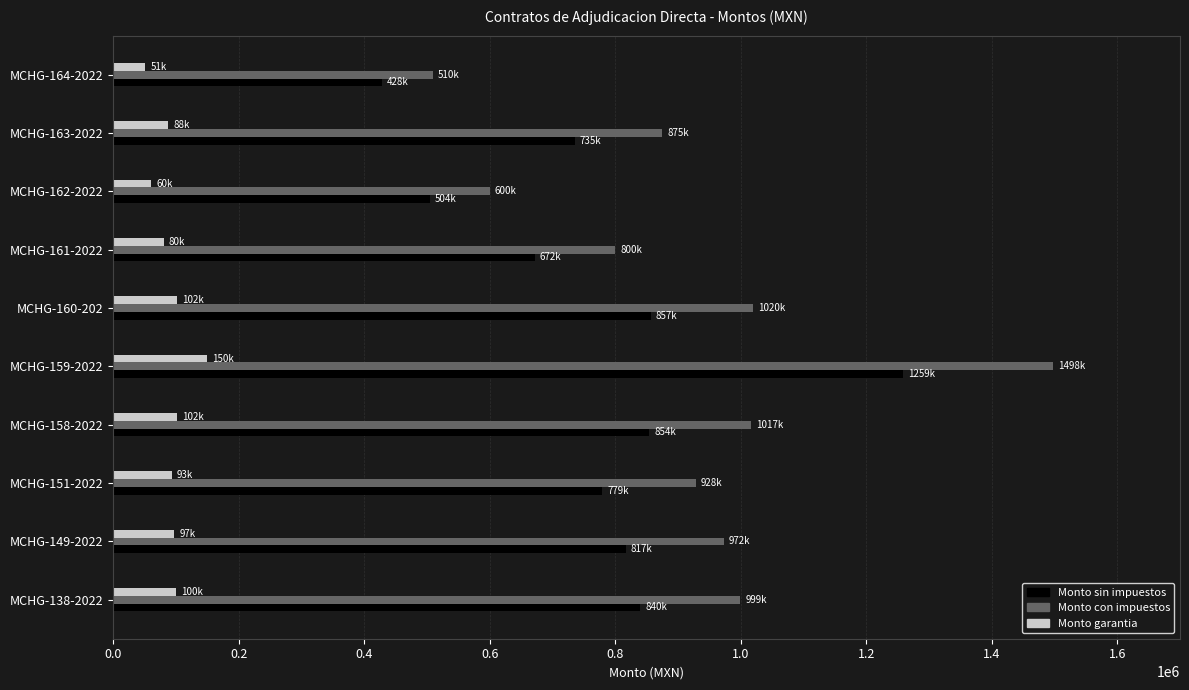

Is the value of Monto sin impuestos at MCHG-161-2022 greater than the value of Monto con impuestos at MCHG-161-2022?

No